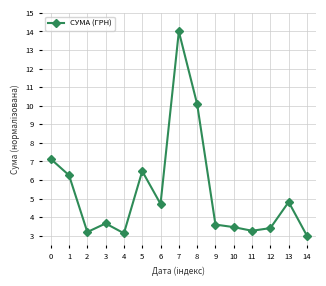

What is the average value?

5.3